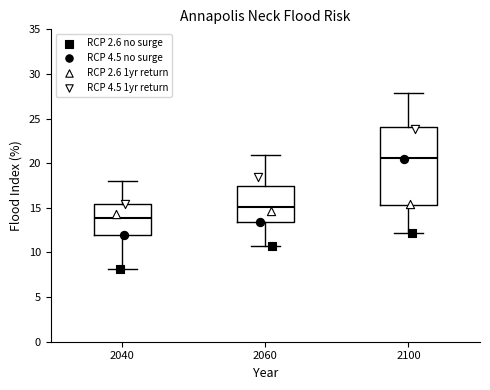

Reading left to right, read every box against the y-axis: the position of its median line, the range the box covers, and the ends of its whiskers. The values are not printed on the chart, so give them approximately, as read against the axis.

2040: median 14.0, box 12.0 to 15.5, whiskers 8.0 to 18.0
2060: median 15.0, box 13.5 to 17.5, whiskers 10.5 to 21.0
2100: median 20.5, box 15.5 to 24.0, whiskers 12.0 to 28.0